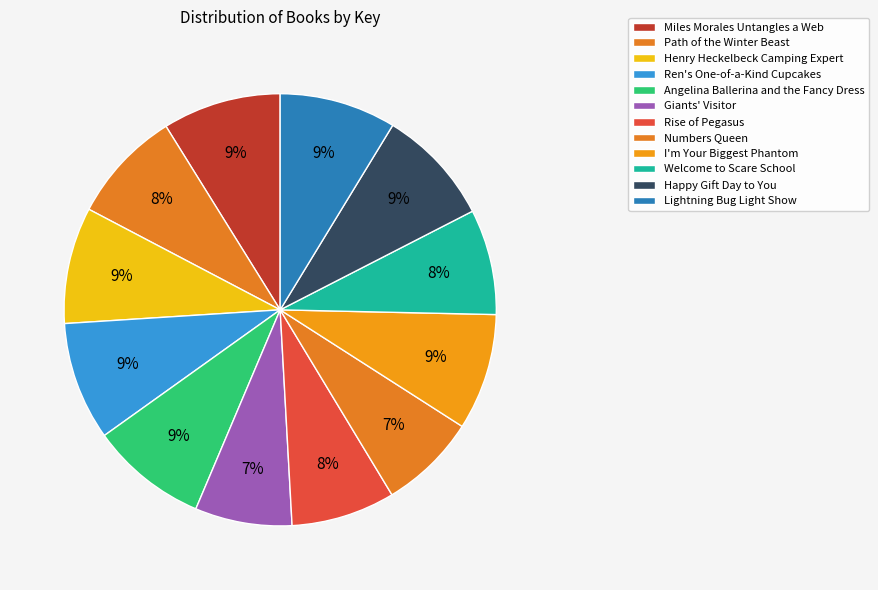

Does any single category account for the majority?

No